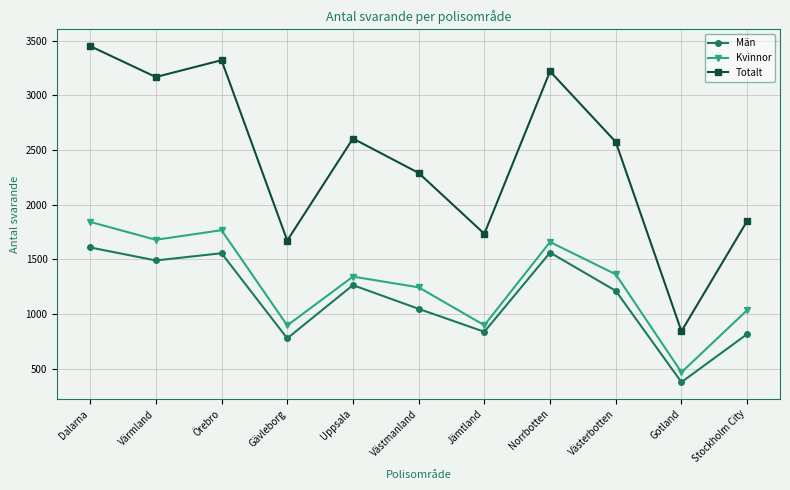

True or false: Totalt and Kvinnor cross at least once.

False